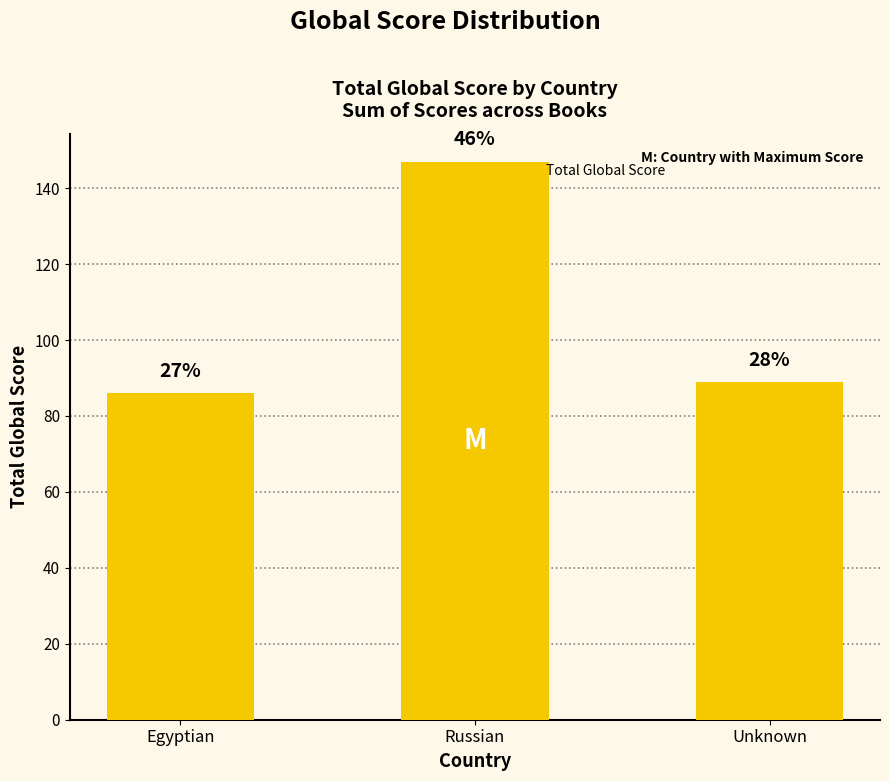

Does the chart contain any negative values?

No